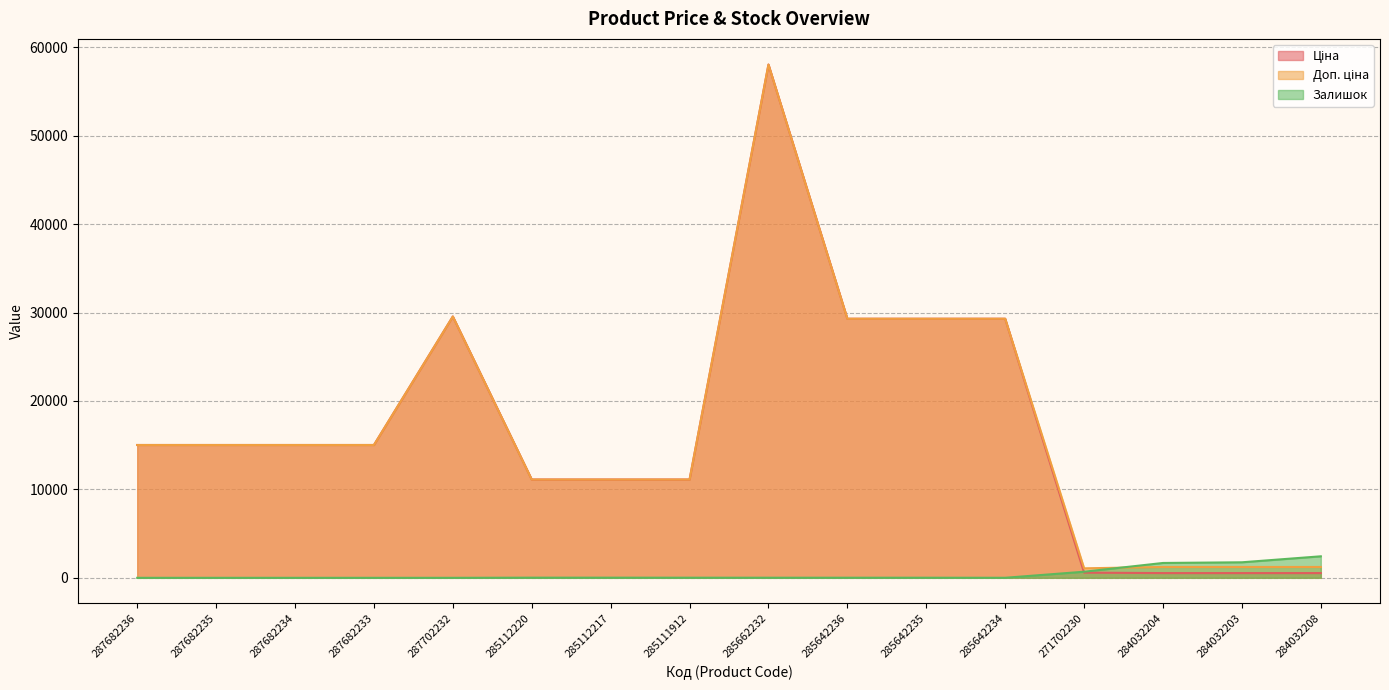

At which label does Доп. ціна reach its peak?

285662232